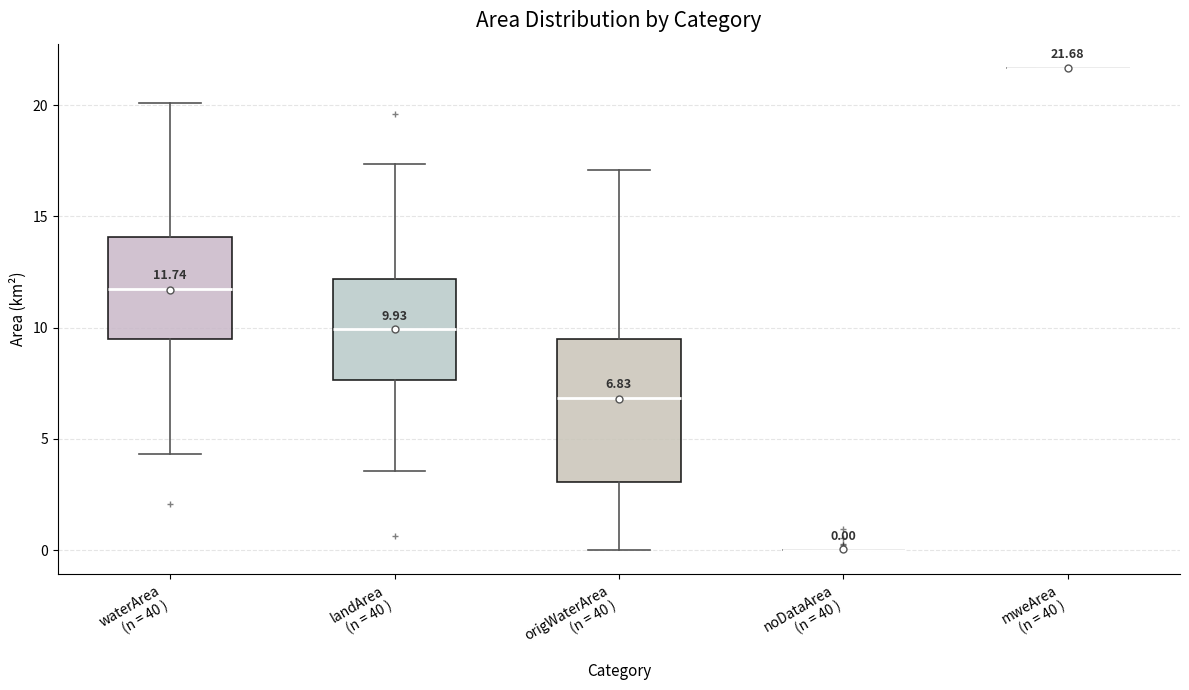

Which box is the tallest, from its lower edge to its upper edge?

origWaterArea (n = 40 )